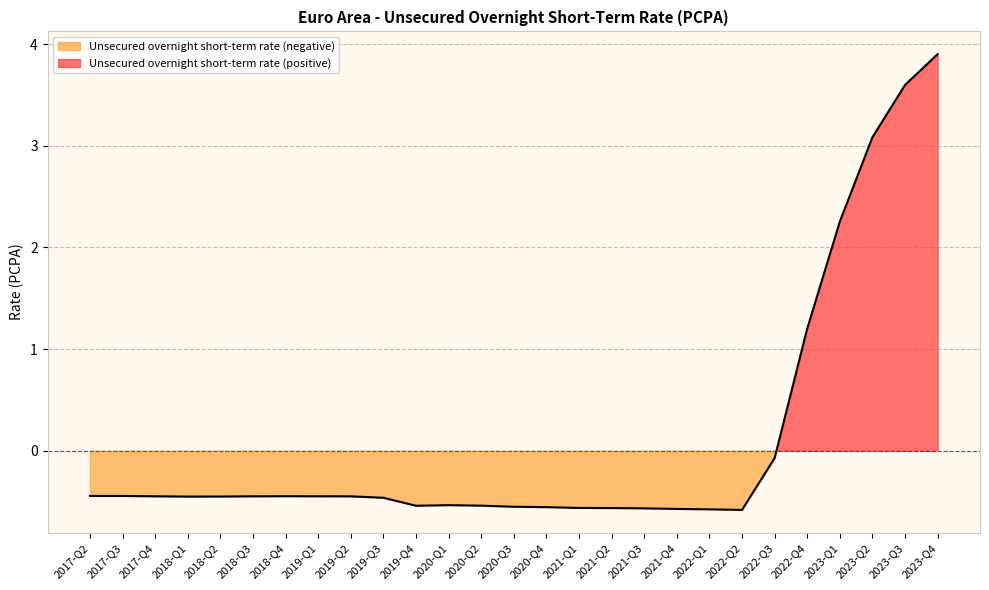

What position from the right is 2023-Q3?

2